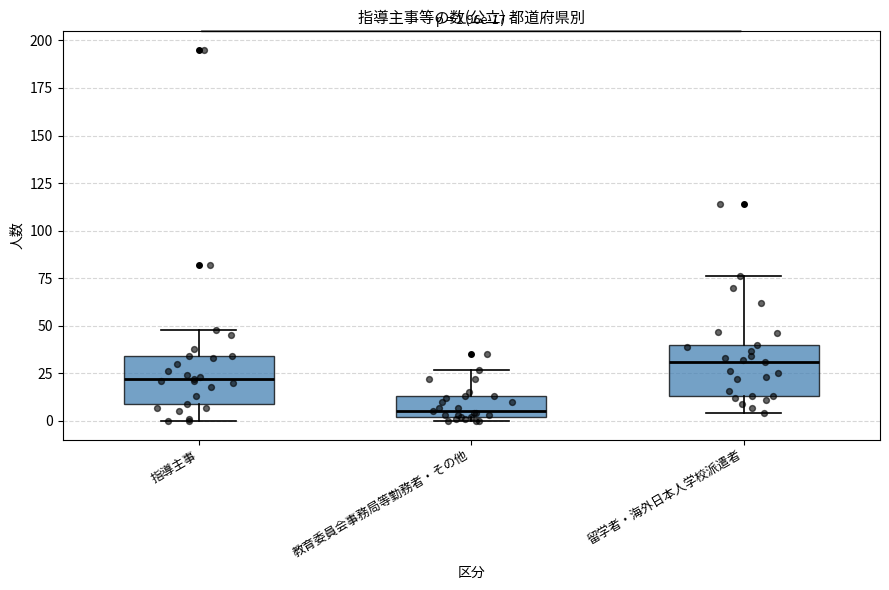

Which box has the lowest median line?

教育委員会事務局等勤務者・その他